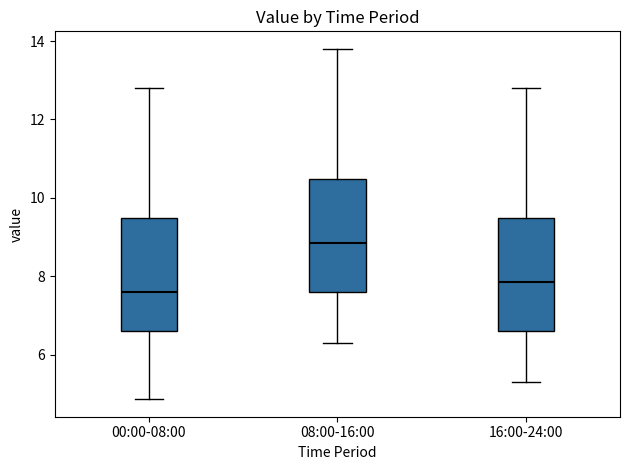

Which box's median line is the lowest?

00:00-08:00